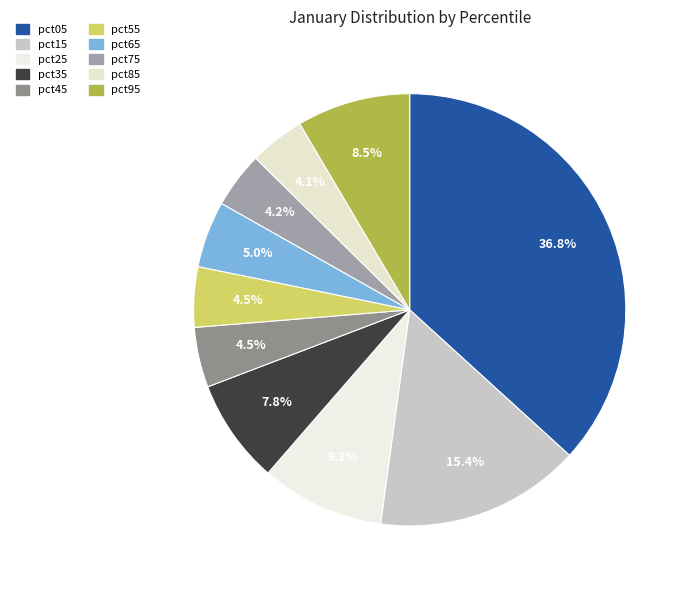

How many slices are in this pie chart?

10